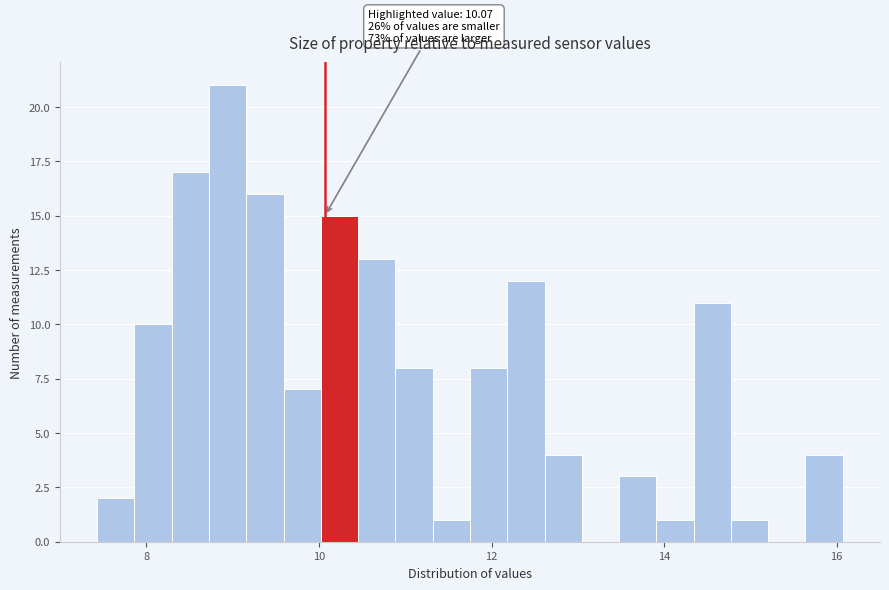

Read against the x-axis, roughly where is the centre of the tallest bar?

9.0